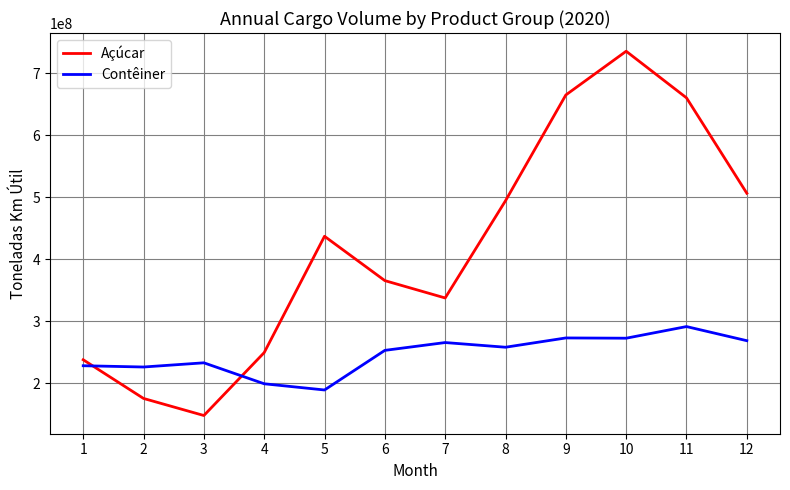

Which series changed the most between 6 and 10?

Açúcar